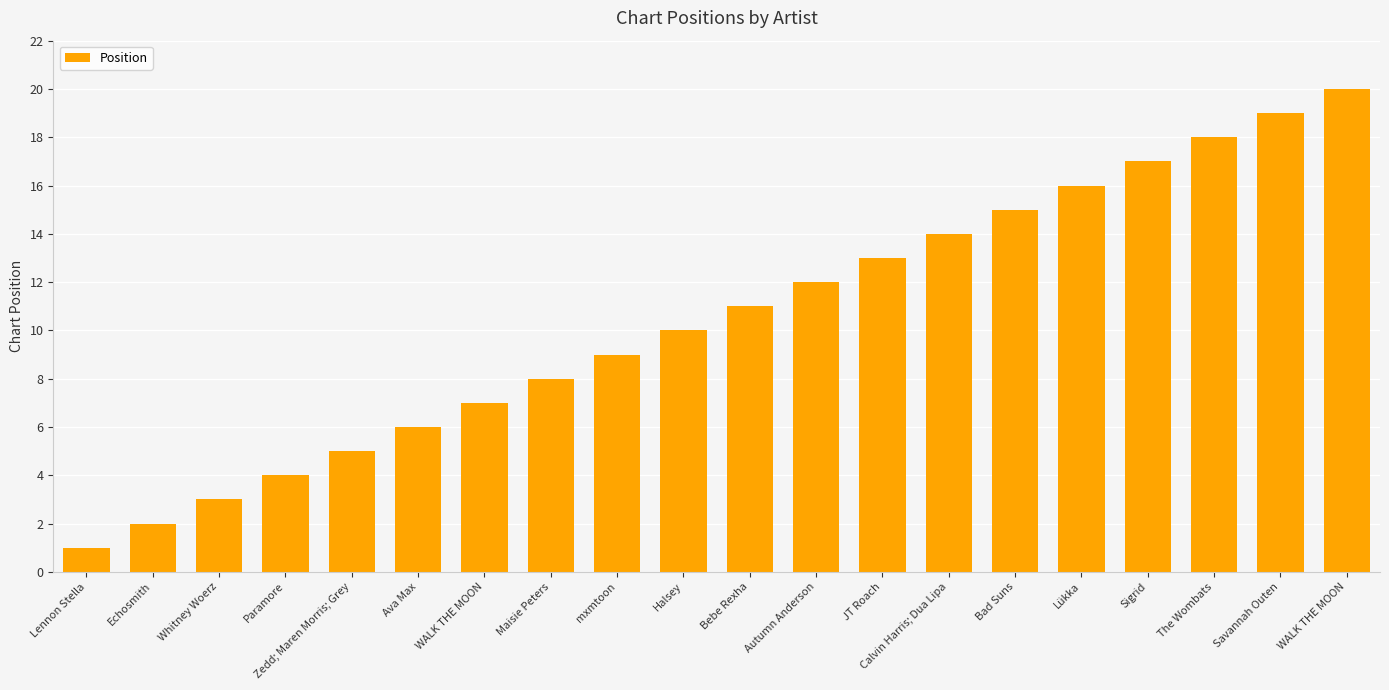

What is the value of the 7th bar from the left?

7